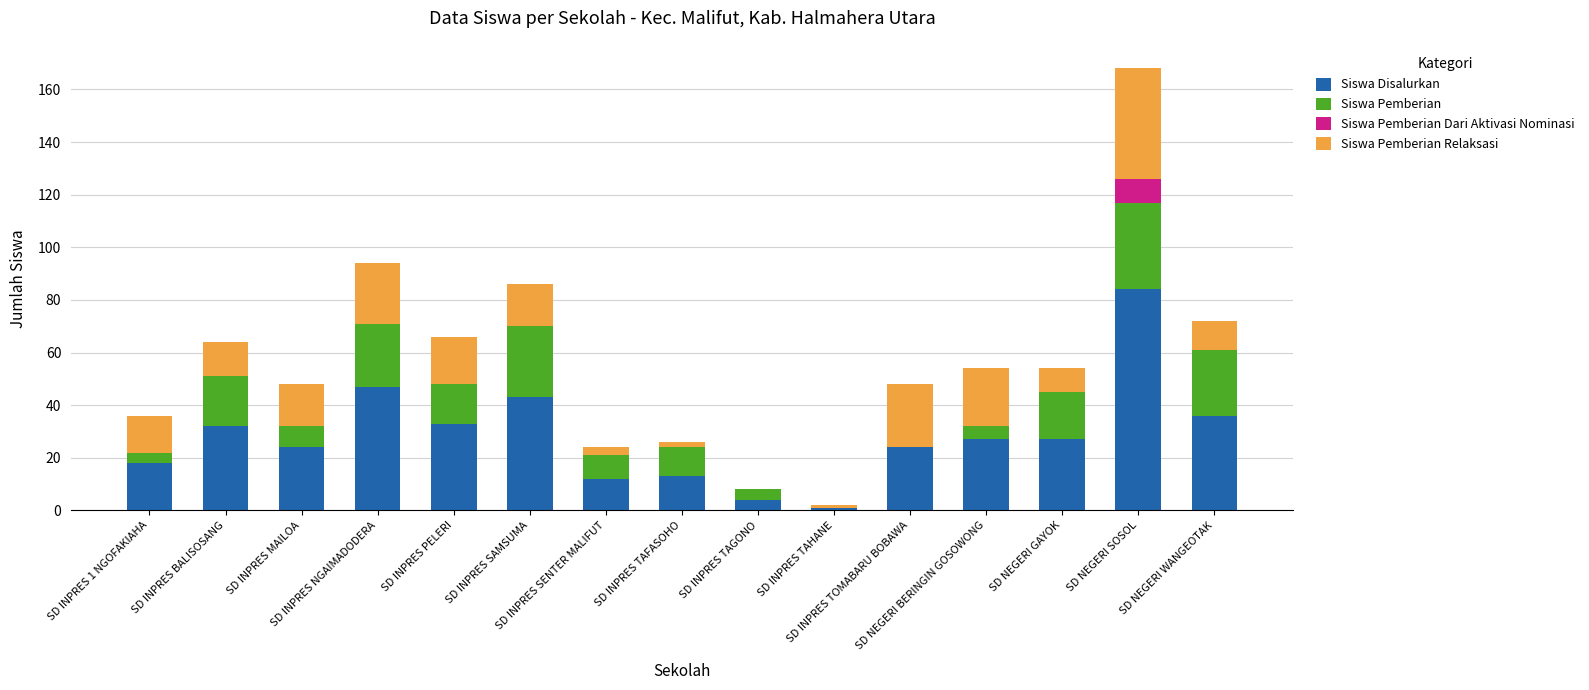

What is the sum of all Siswa Disalurkan values?

425